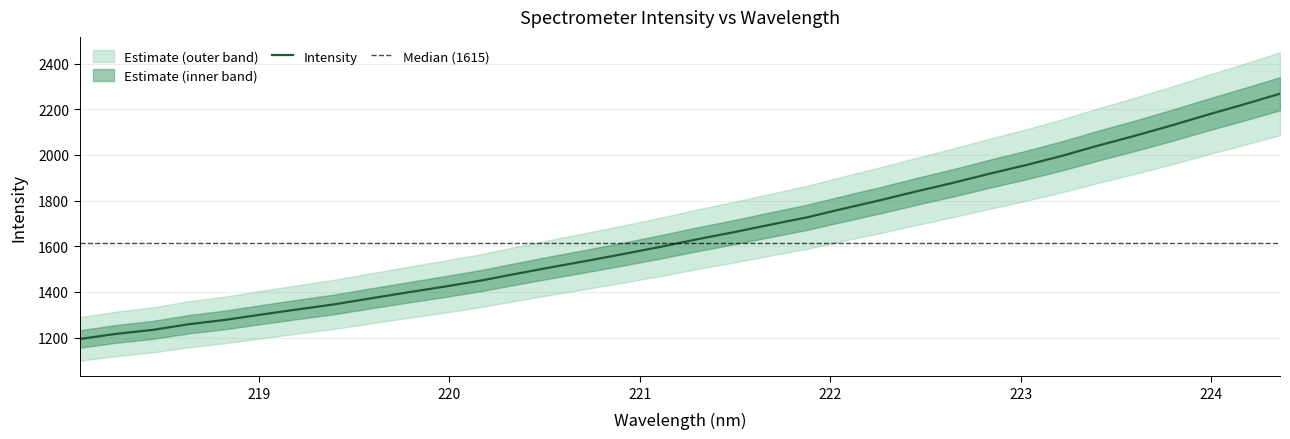

Reading left to right, extract all data points from this chart.

218.0596=1193.3	218.2508=1216.0	218.442=1233.2	218.6332=1258.2	218.8244=1277.3	219.0156=1300.9	219.2067=1323.4	219.3979=1345.5	219.589=1371.7	219.7801=1397.5	219.9712=1422.4	220.1623=1448.8	220.3533=1479.5	220.5444=1509.2	220.7354=1537.9	220.9264=1567.8	221.1174=1598.6	221.3083=1631.6	221.4993=1662.3	221.6902=1695.2	221.8812=1727.1	222.0721=1765.1	222.263=1801.7	222.4538=1840.5	222.6447=1877.7	222.8355=1917.5	223.0264=1955.3	223.2172=1996.1	223.408=2041.2	223.5987=2083.7	223.7895=2128.6	223.9802=2175.8	224.1709=2221.3	224.3616=2268.3